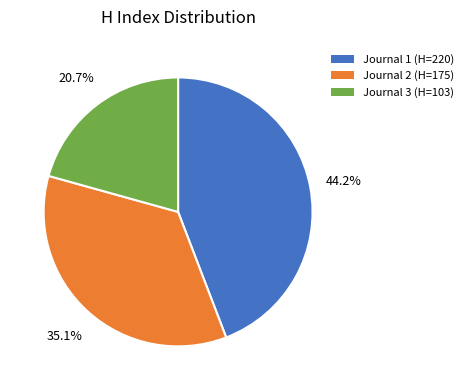

To the nearest percent, what is the average slice percentage?

33%